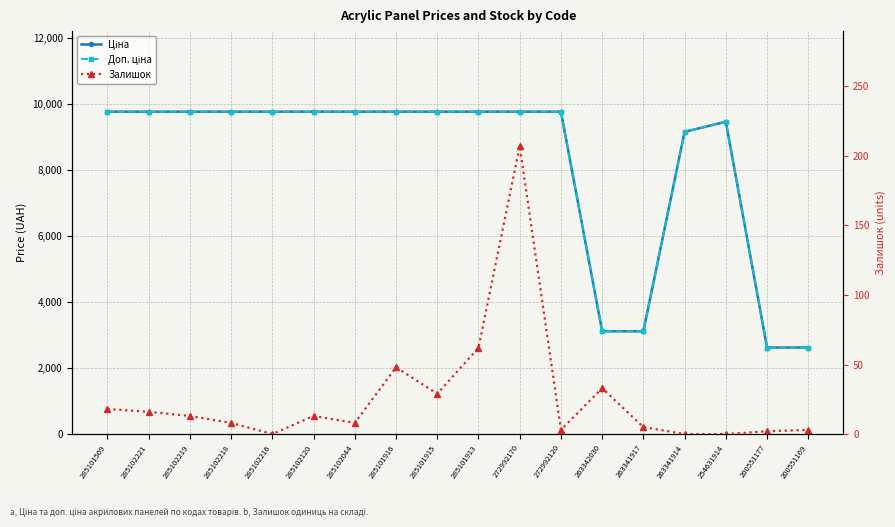

Is the value of Залишок at 272992120 greater than the value of Ціна at 200551177?

No